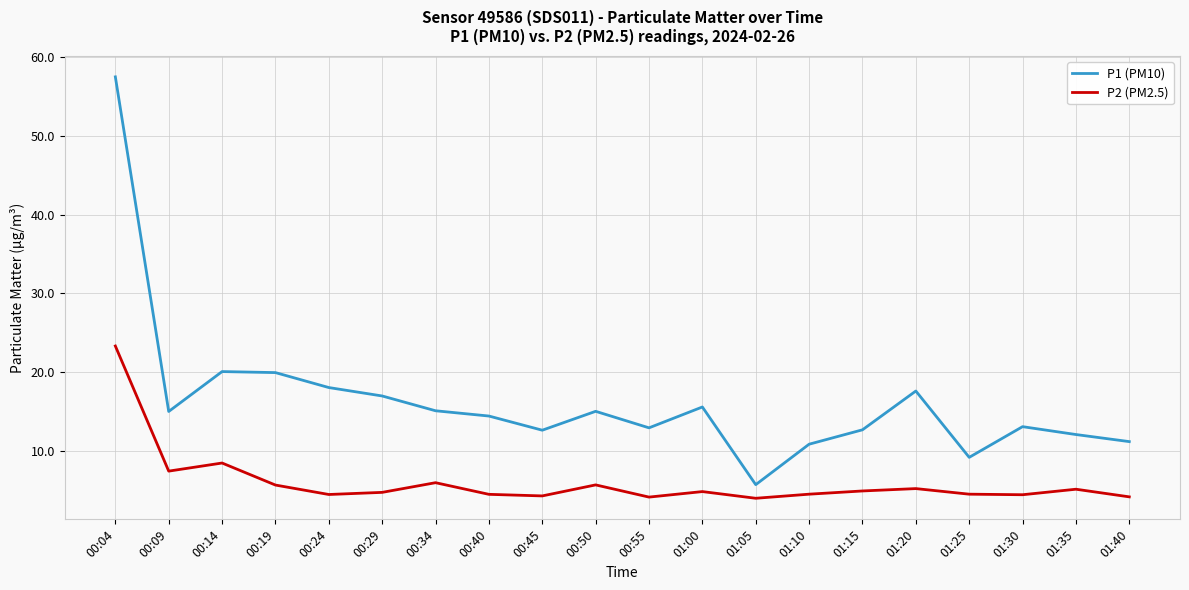

What is the maximum value for P1 (PM10)?

57.5